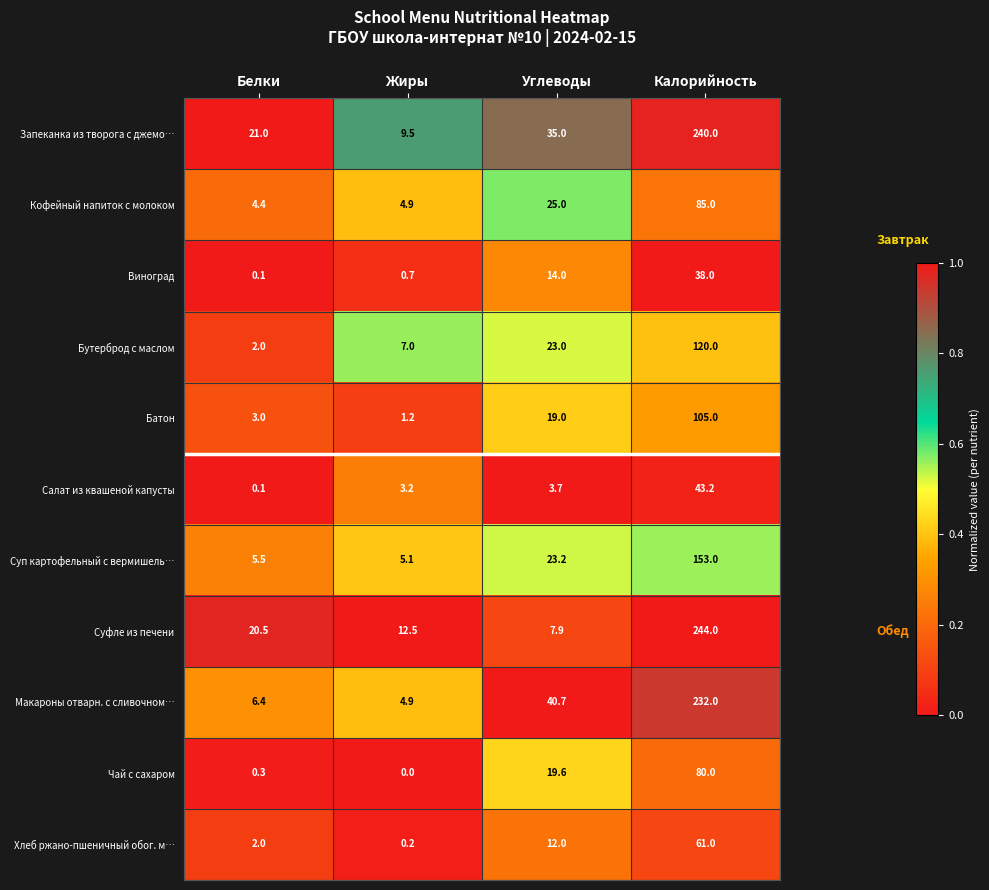

Which series has the widest spread of values?

Суфле из печени